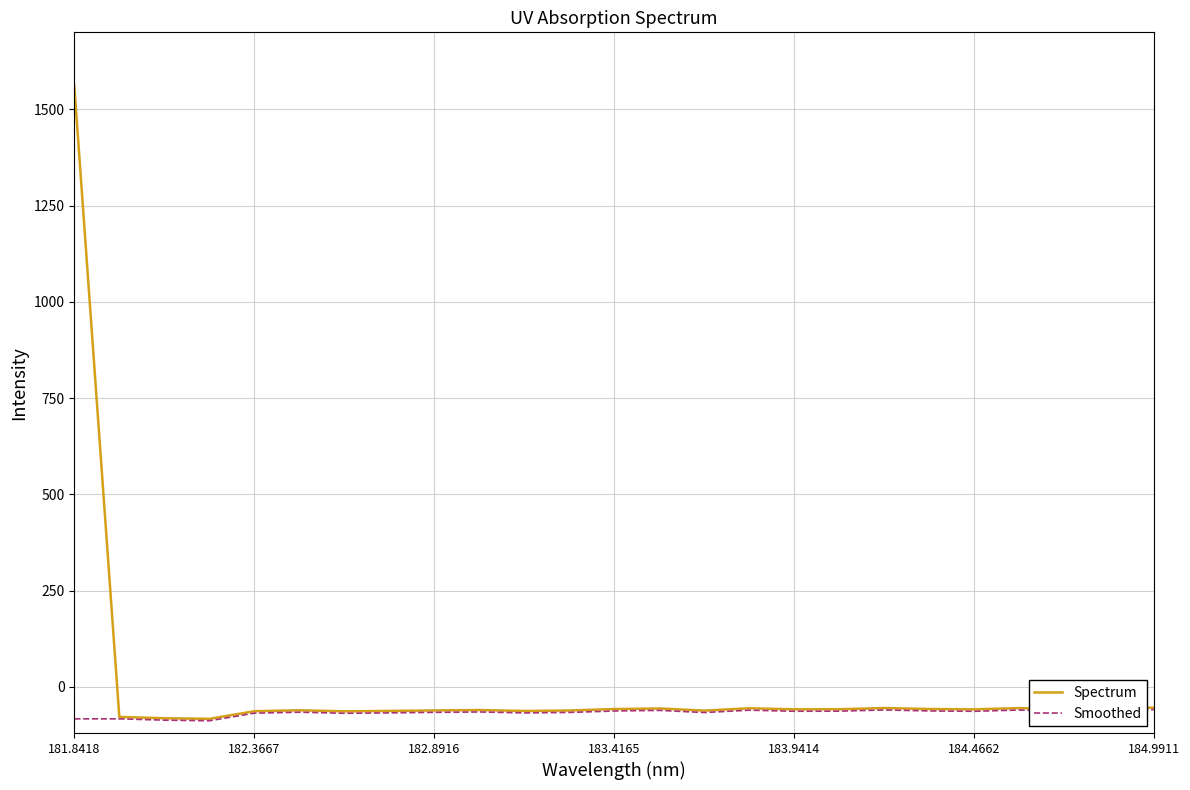

What is the highest value of the Smoothed series?

-59.1